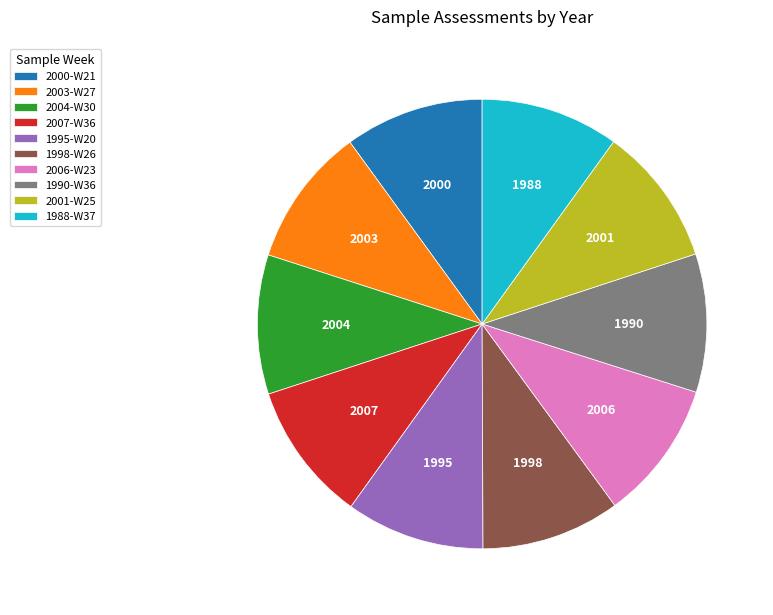

Is the sum of 2000-W21 and 2003-W27 greater than half?

No